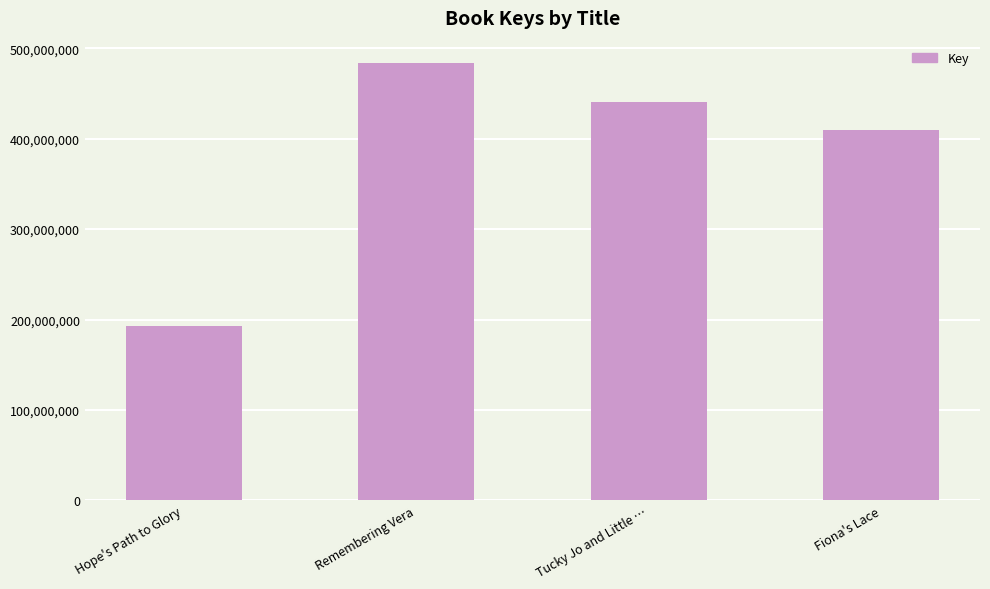

What is the sum of the values at Fiona's Lace and Remembering Vera?

893728604